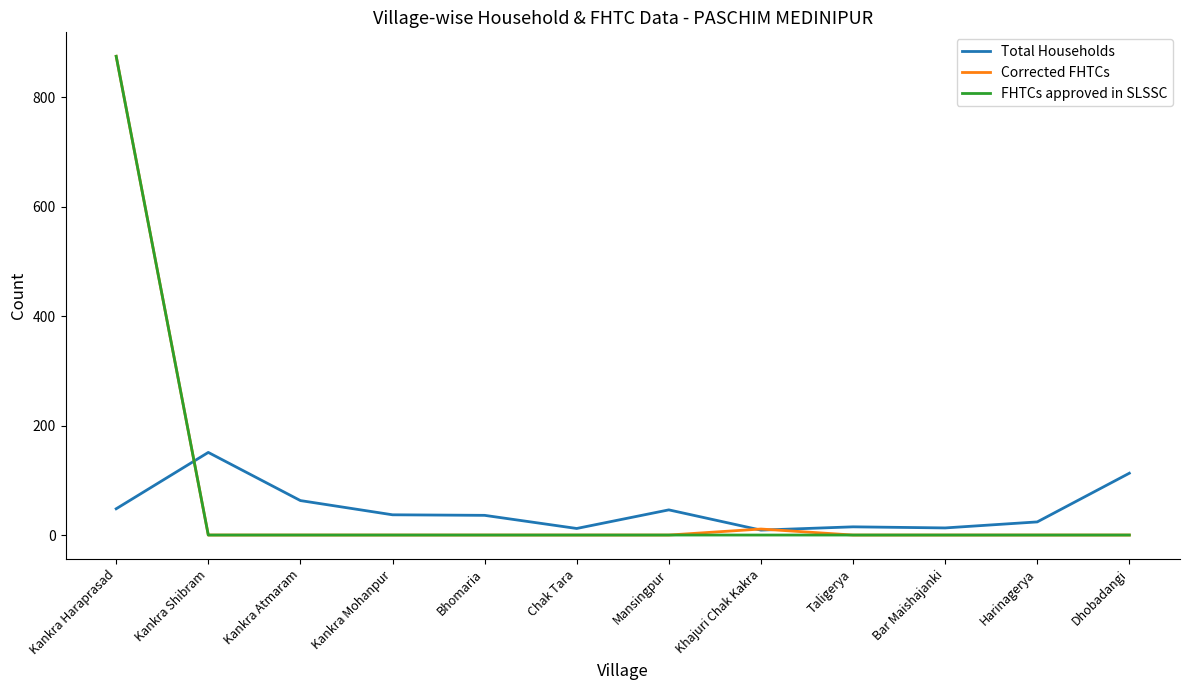

What are all the series names shown in the legend?

Total Households, Corrected FHTCs, FHTCs approved in SLSSC